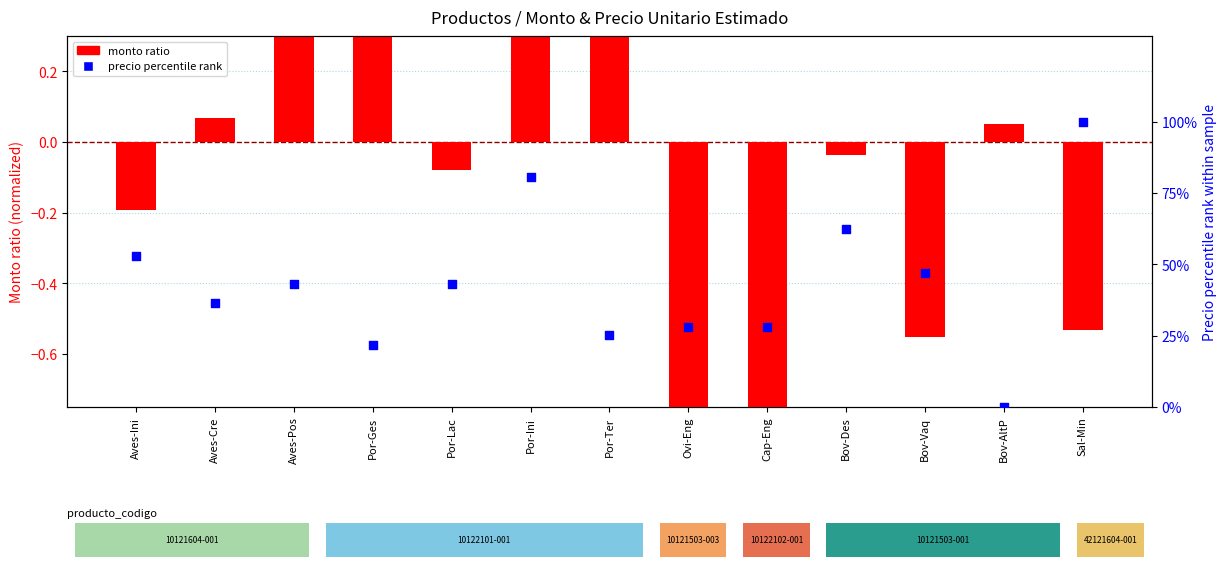

Which series has the largest total across all categories?

precio percentile rank